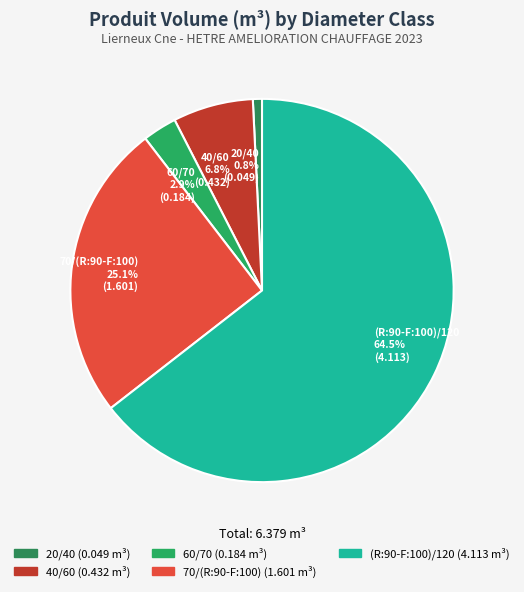

What percentage is the 60/70 slice, to the nearest percent?

3%